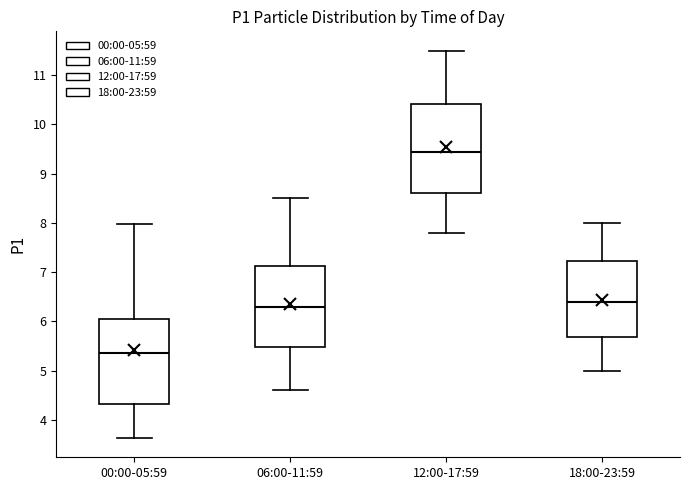

Reading left to right, transcribe this box plot: for each box, give where its median line is, the range the box spans, and where its two whiskers end, as read against the y-axis. The values are not printed on the chart, so give them approximately, as read against the axis.

00:00-05:59: median 5.4, box 4.3 to 6.0, whiskers 3.6 to 8.0
06:00-11:59: median 6.3, box 5.5 to 7.1, whiskers 4.6 to 8.5
12:00-17:59: median 9.5, box 8.6 to 10.4, whiskers 7.8 to 11.5
18:00-23:59: median 6.4, box 5.7 to 7.2, whiskers 5.0 to 8.0